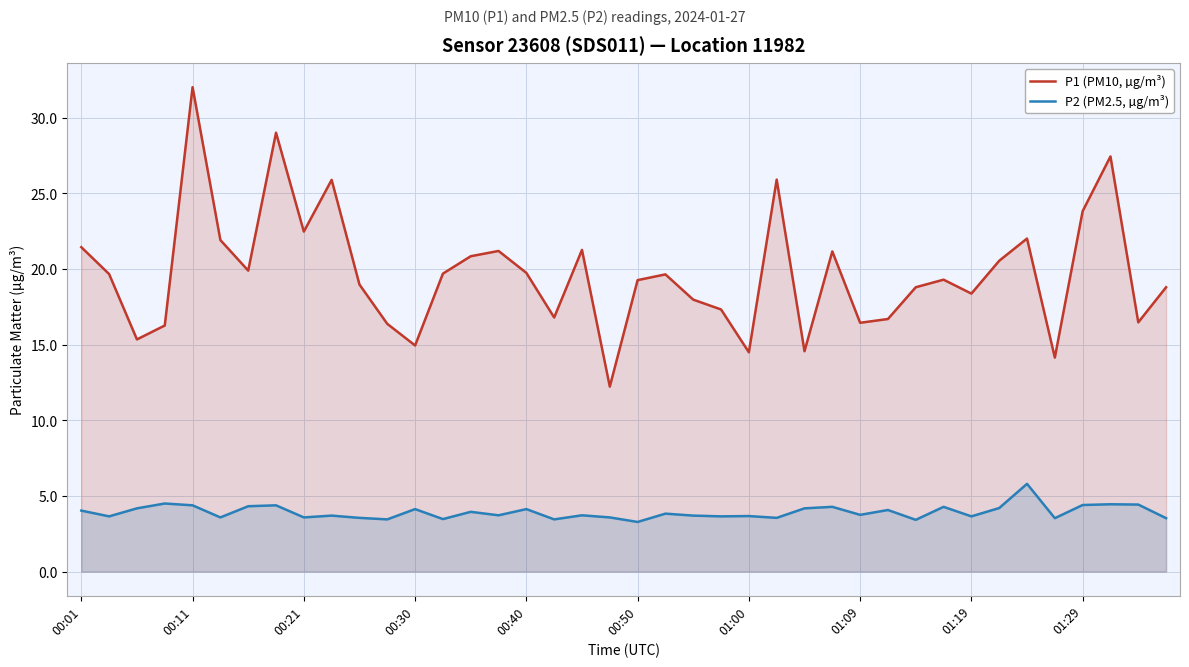

Which series has the largest range (max minus min)?

P1 (PM10, µg/m³)